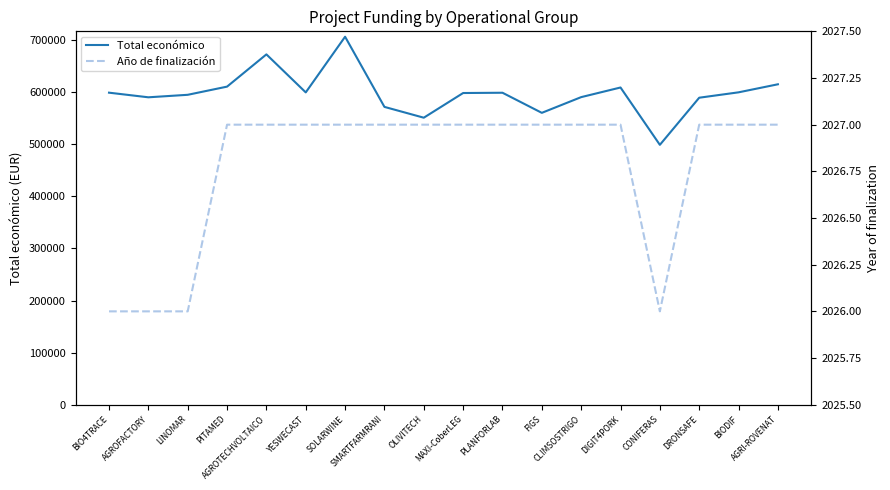

List the labels in order of Año de finalización value, largest first.

PITAMED, AGROTECHVOLTAICO, YESWECAST, SOLARWINE, SMARTFARMRANI, OLIVITECH, MAXI-CoberLEG, PLANFORLAB, FIGS, CLIMSOSTRIGO, DIGIT4PORK, DRONSAFE, BIODIF, AGRI-ROVENAT, BIO4TRACE, AGROFACTORY, LINOMAR, CONIFERAS